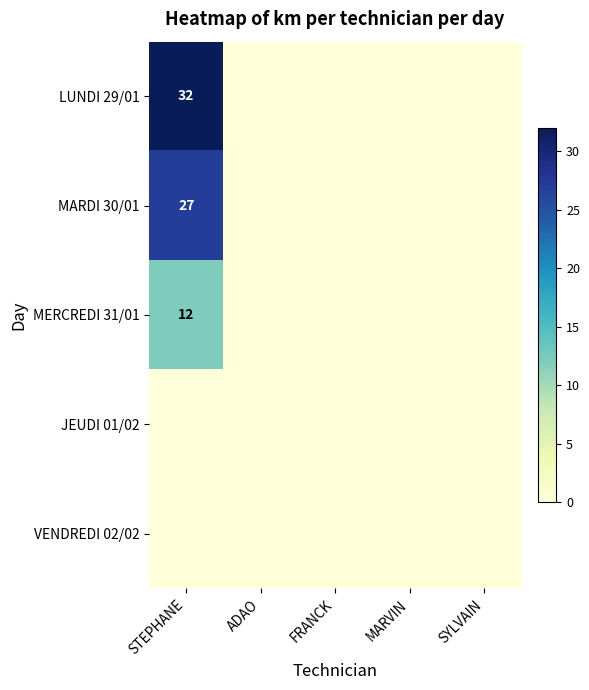

Which has a higher value, STEPHANE or ADAO?

STEPHANE